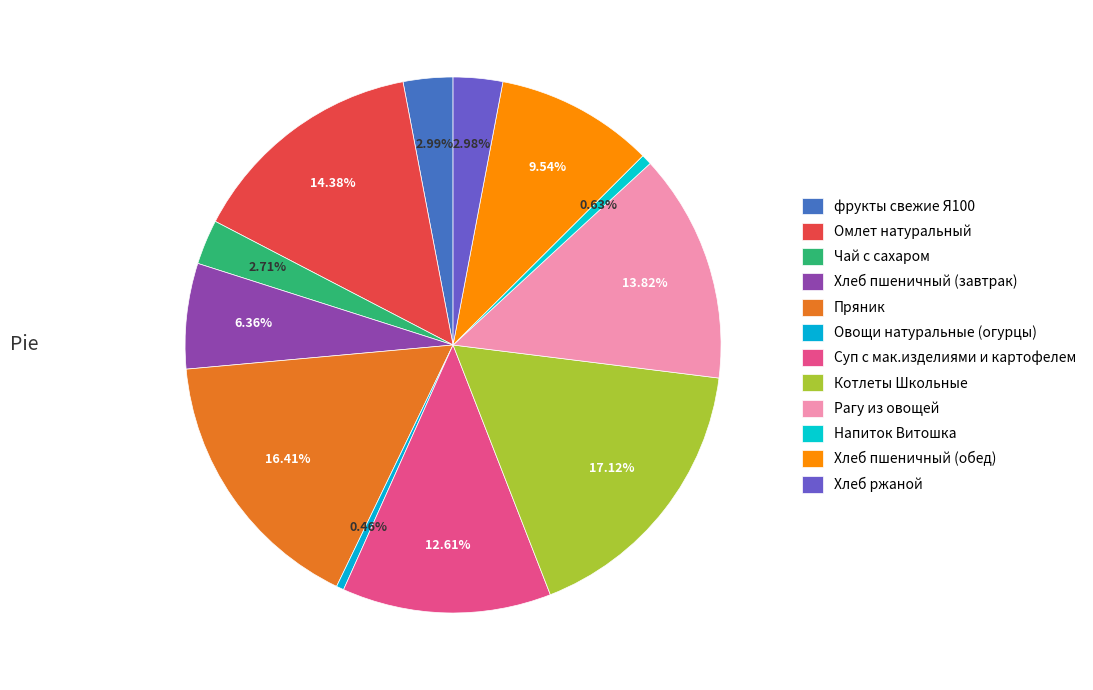

How much of the chart is everything except Овощи натуральные (огурцы)?

99.5%